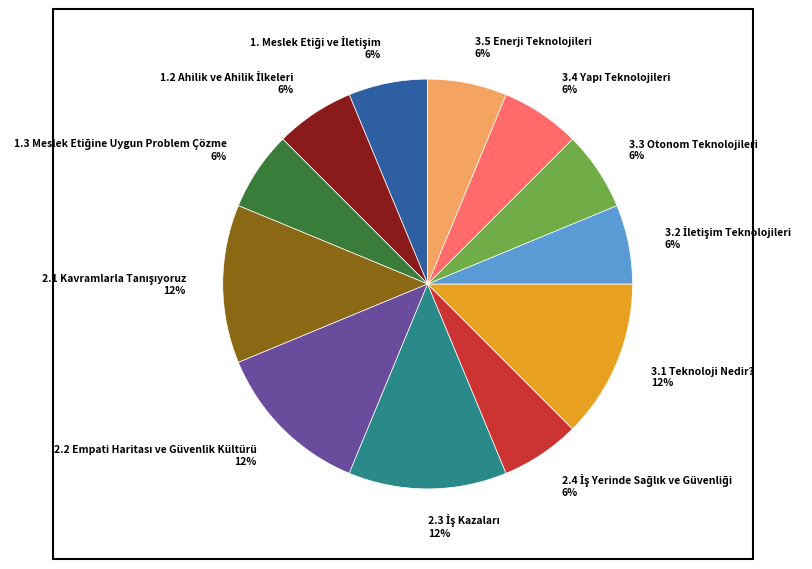

To the nearest percent, what is the difference between the largest and smallest slice percentages?

6%